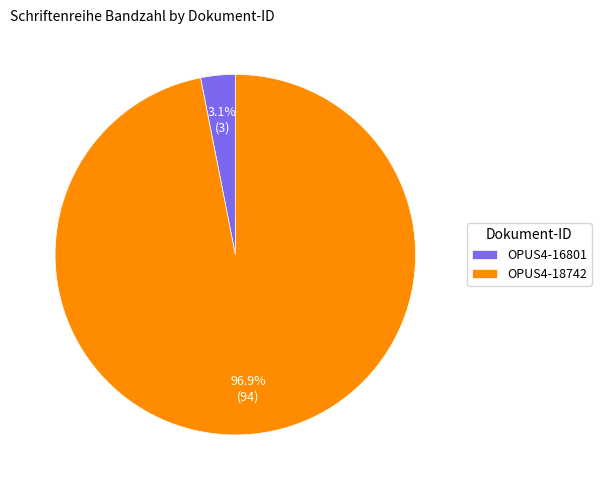

The OPUS4-16801 slice represents 3% of the pie. True or false?

True